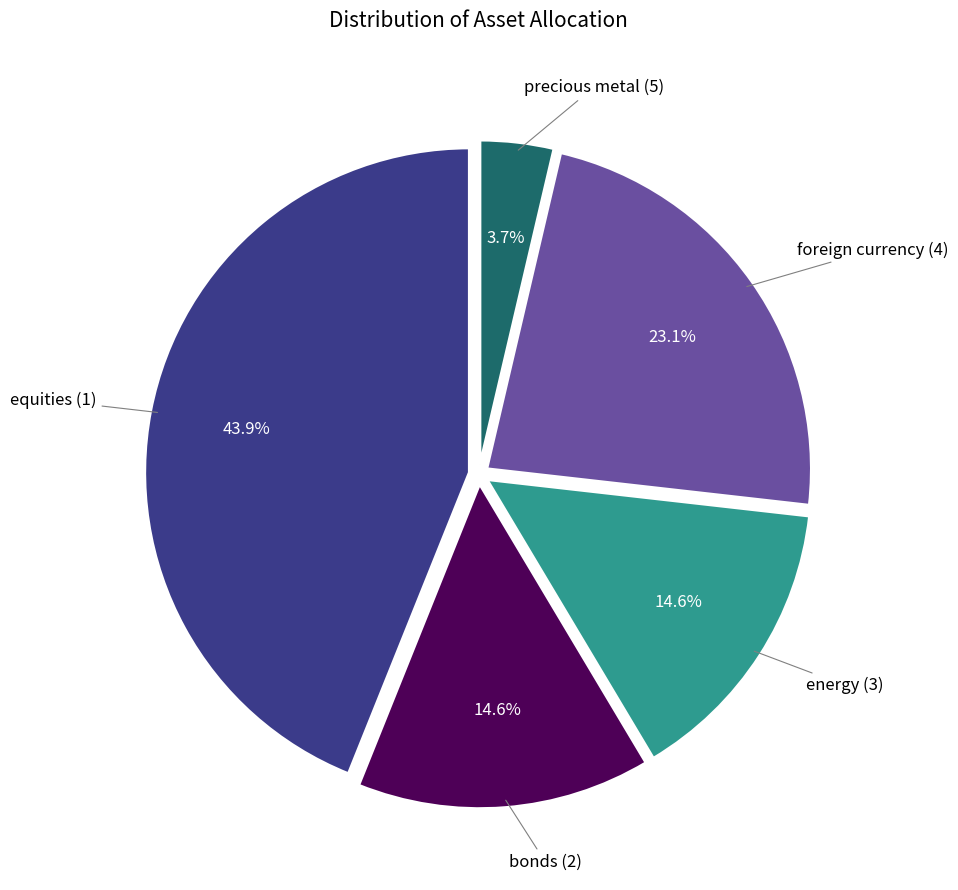

To the nearest percent, what portion does bonds (2) represent?

15%